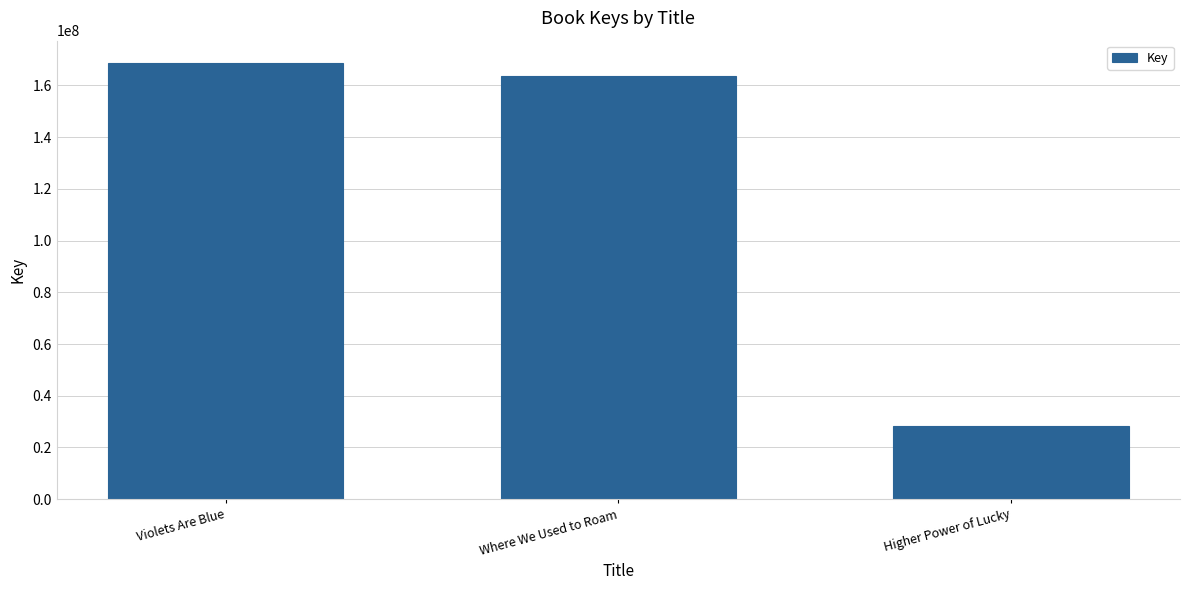

What is the label of the 3rd bar from the right?

Violets Are Blue